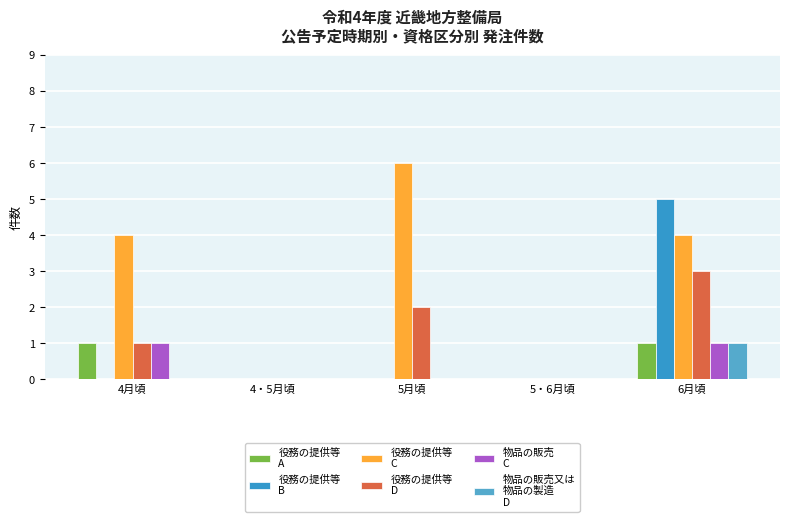

Is it true that 役務の提供等
D equals -2 at 4・5月頃?

False